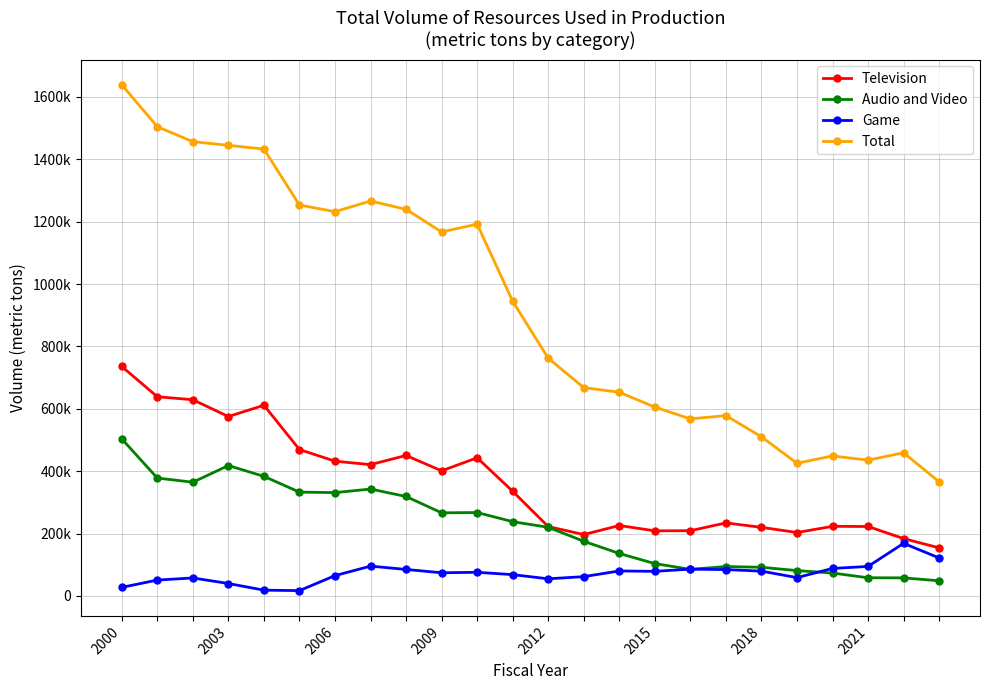

Does the chart have visible grid lines?

Yes